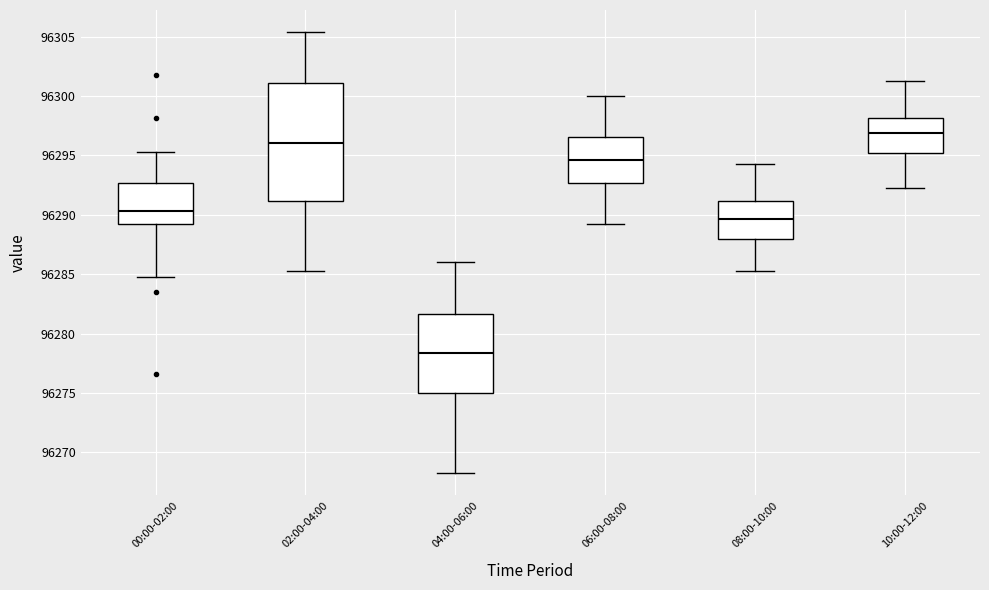

Where does the median line of the box for 02:00-04:00 sit on the y-axis? The values are not printed on the chart, so give them approximately, as read against the axis.

96296.0